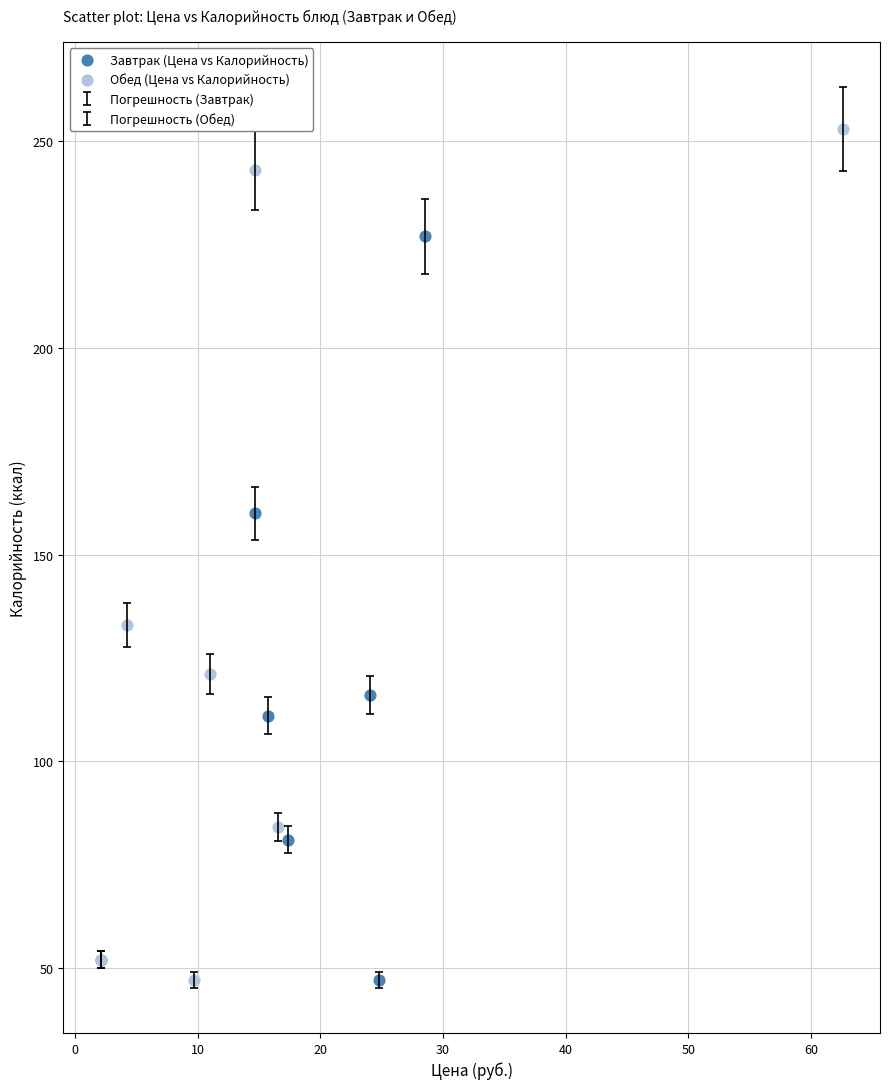

Which series has the widest spread of Y values?

Обед (Цена vs Калорийность)